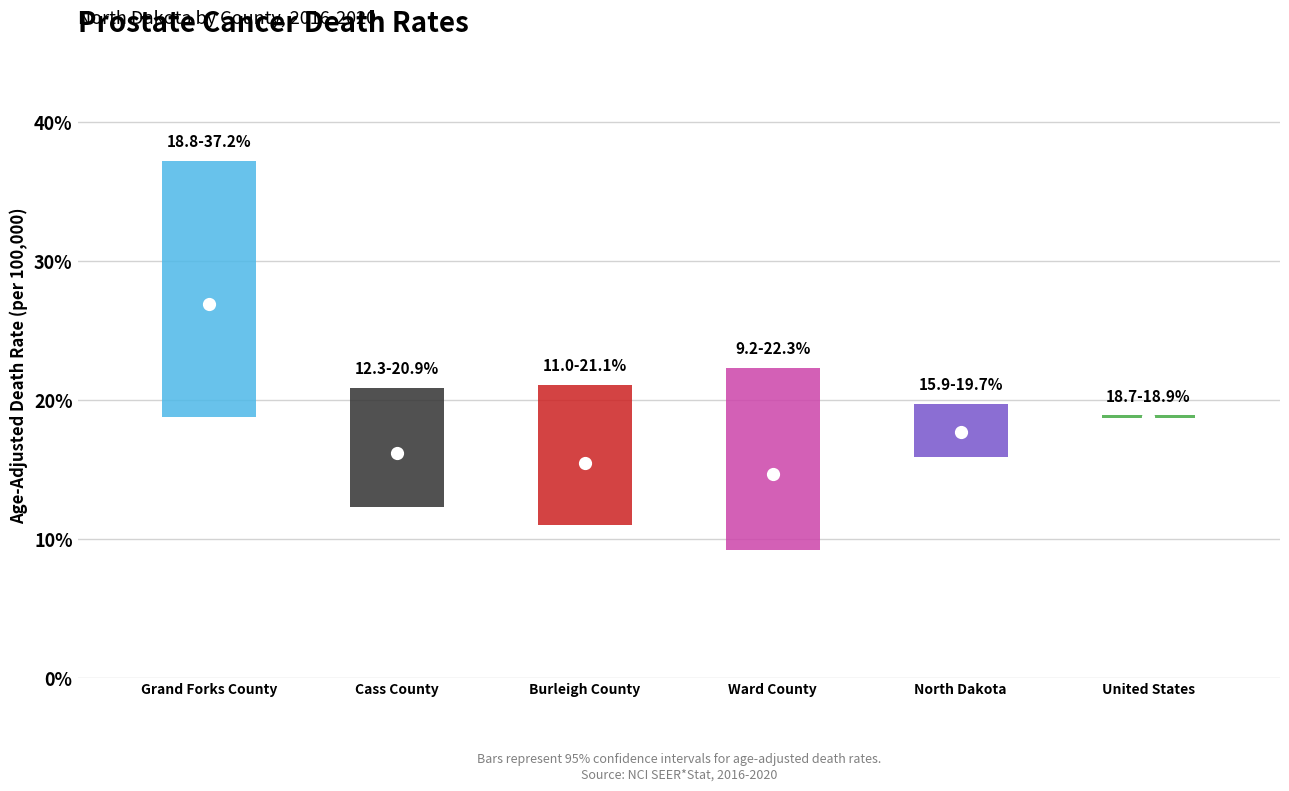

List the labels in order of value, largest first.

Grand Forks County, United States, North Dakota, Cass County, Burleigh County, Ward County